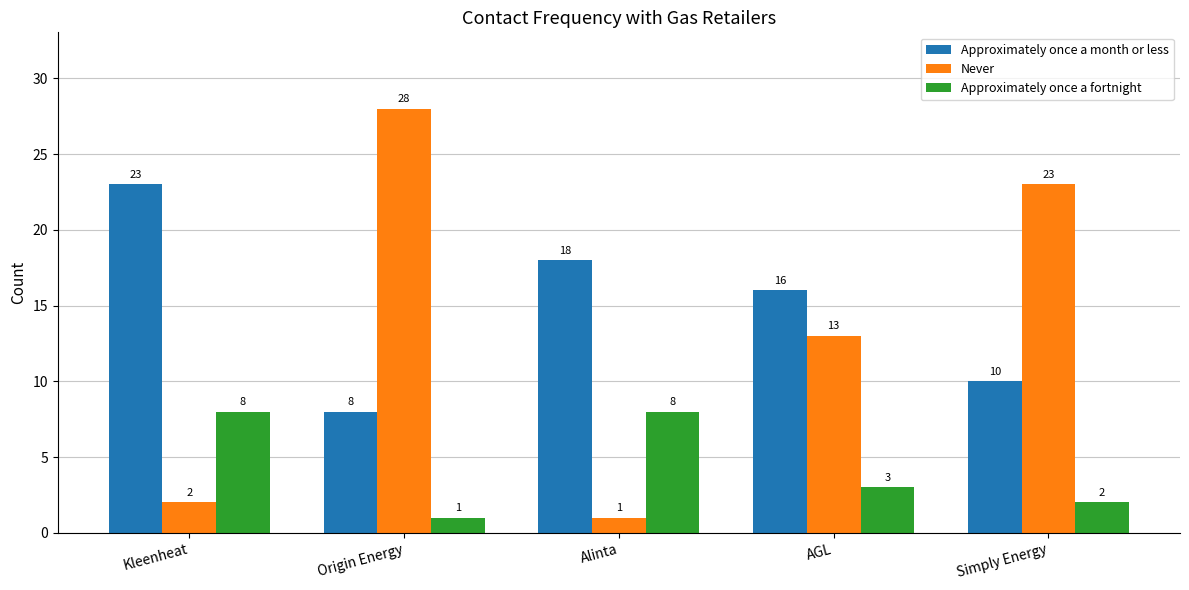

Is the value of Approximately once a month or less at Simply Energy greater than the value of Never at Simply Energy?

No